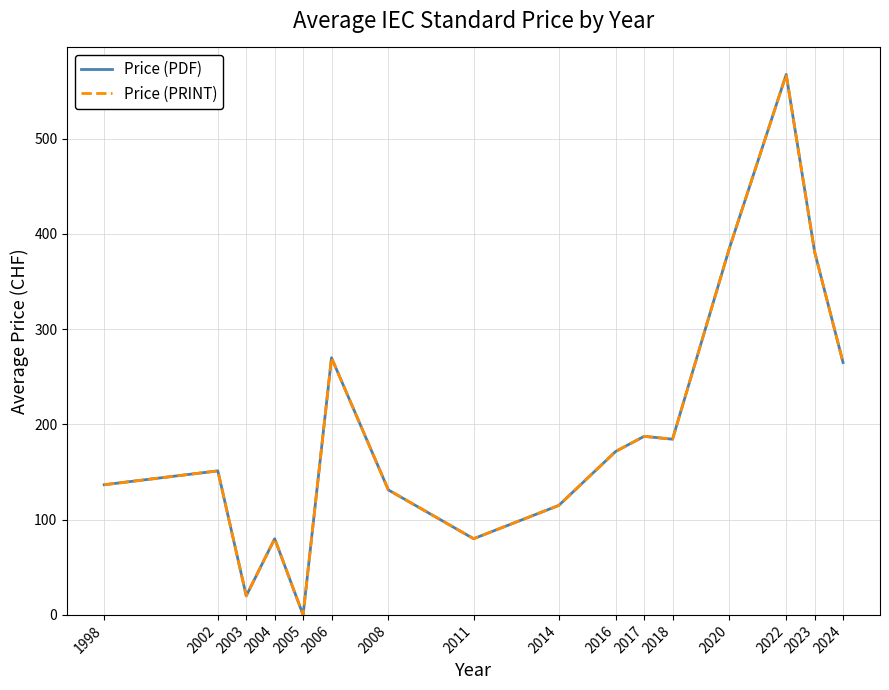

Does the chart display data point markers on the line(s)?

No